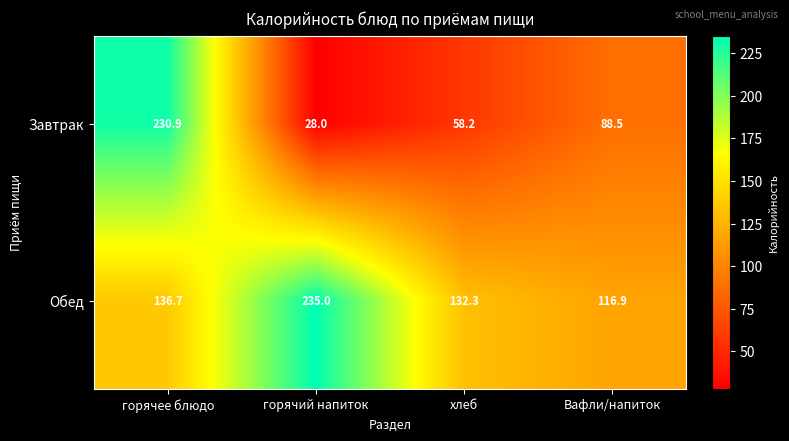

Is it true that Обед equals 182.1 at Вафли/напиток?

False